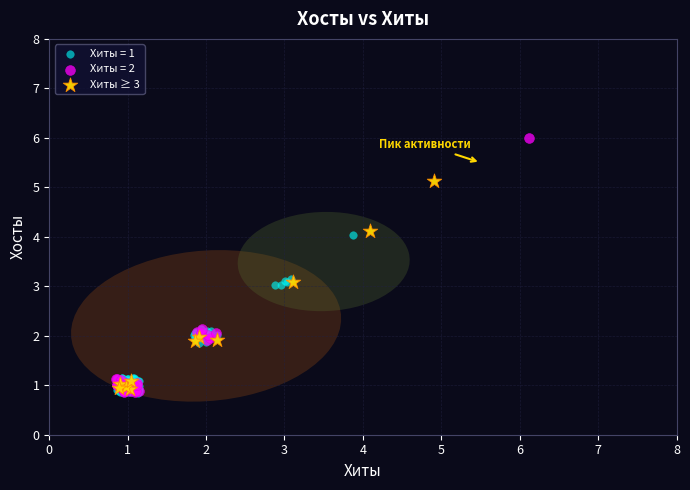

Which series contains the highest Y value?

Хиты = 2